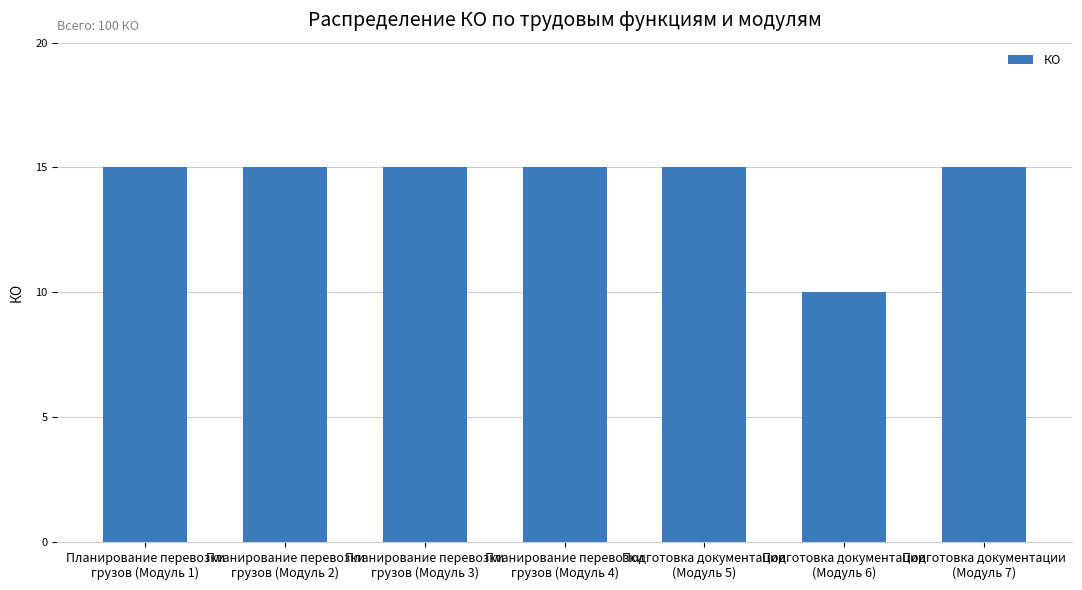

The value at Планирование перевозки
грузов (Модуль 2) is 23. True or false?

False